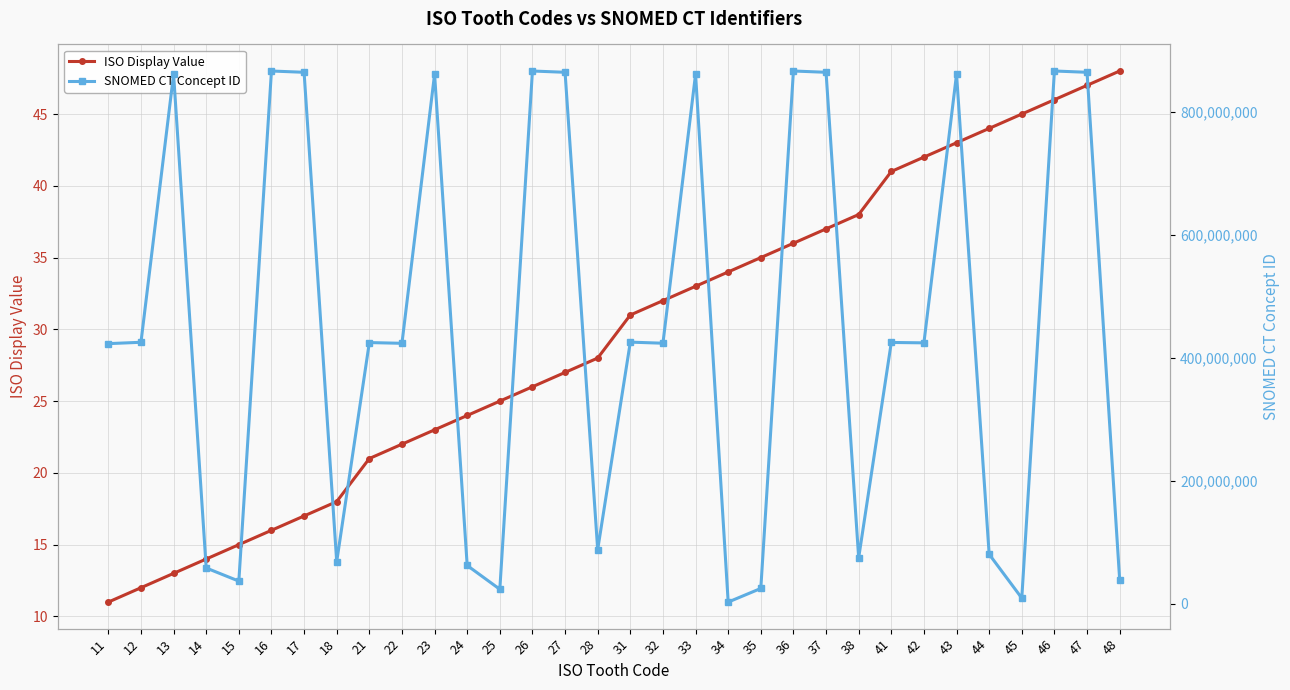

What is the lowest value of the ISO Display Value series?

11